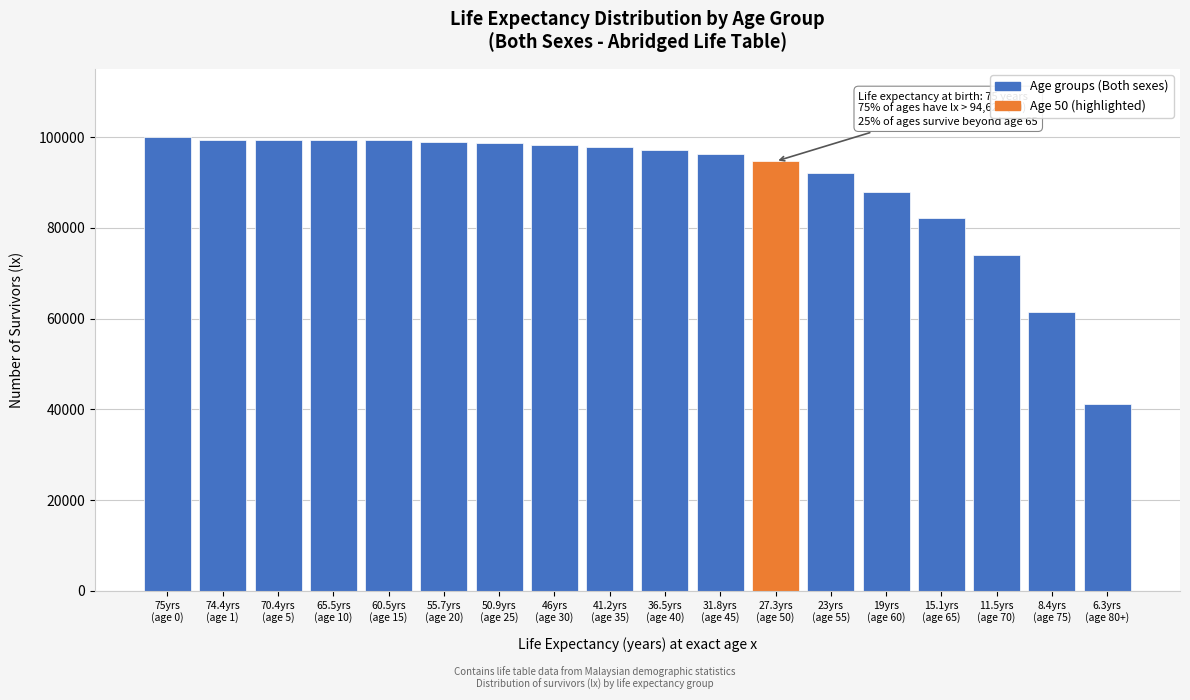

What is the value of the 9th bar from the left?

97781